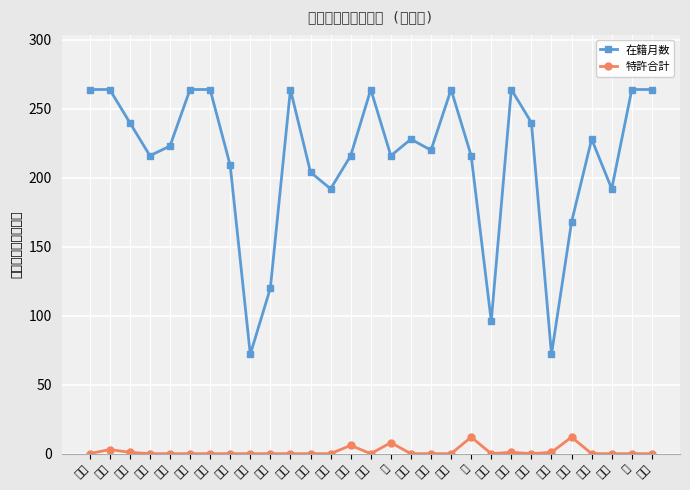

Which category has the lowest value in the 在籍月数 series?

門田